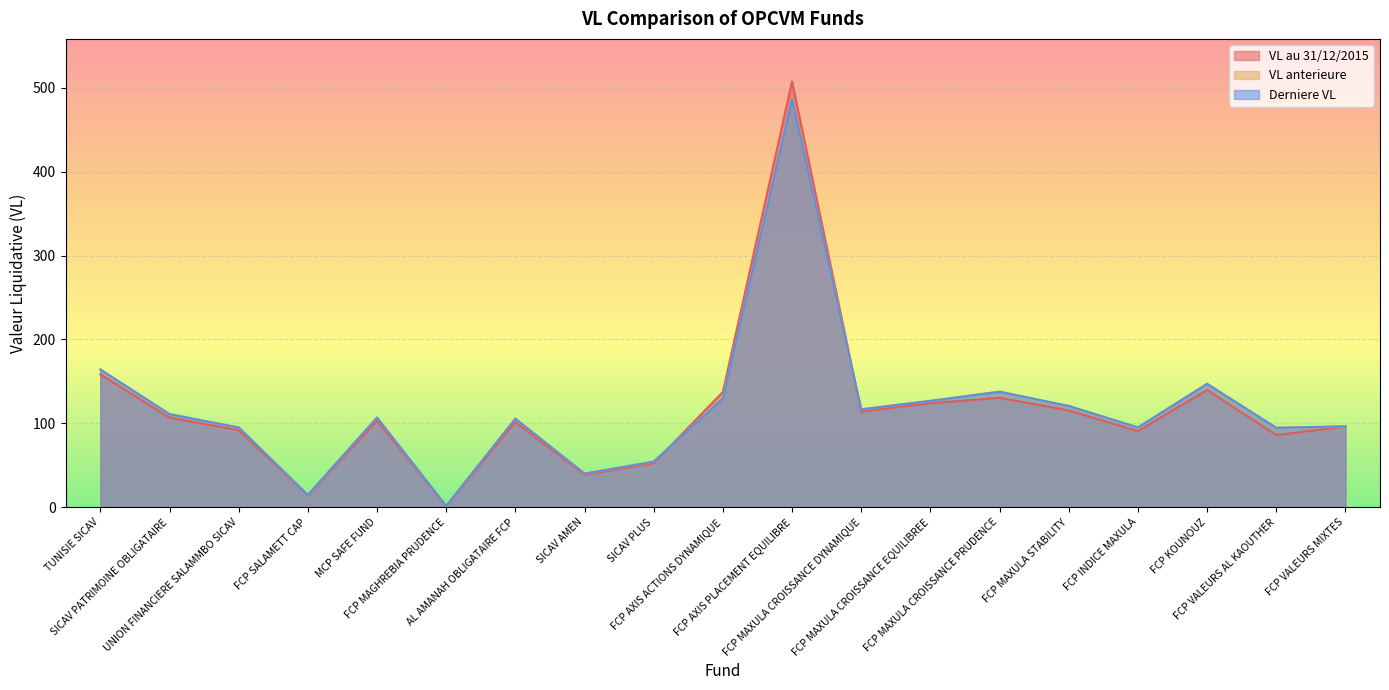

Is the value of Derniere VL at MCP SAFE FUND greater than the value of VL au 31/12/2015 at FCP INDICE MAXULA?

Yes